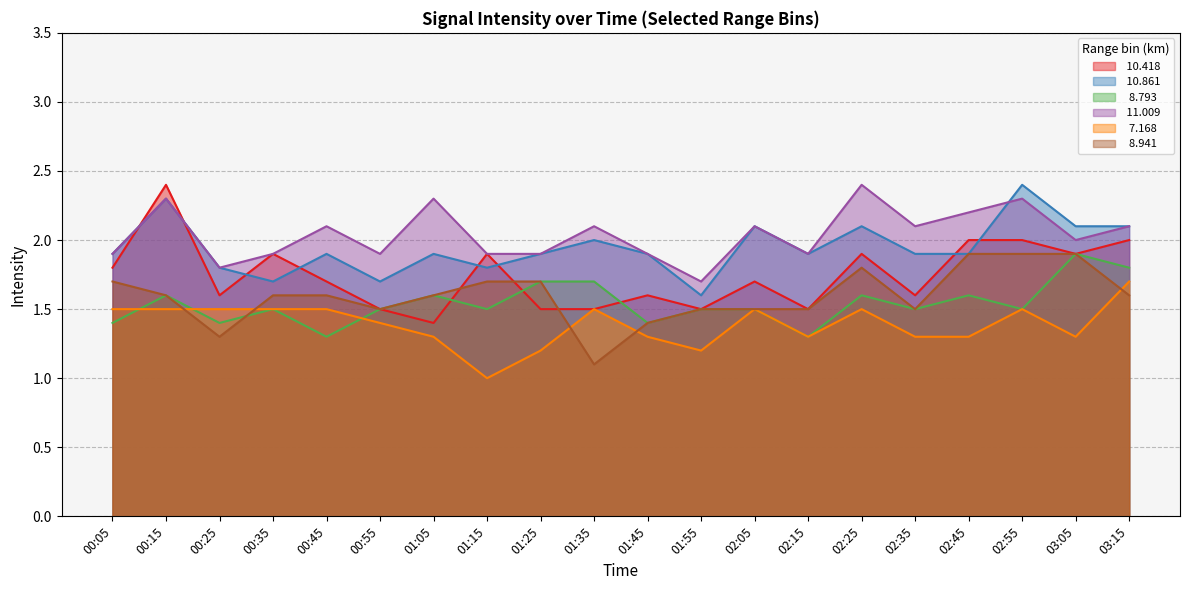

What is the total value across all series at 01:05?

10.1